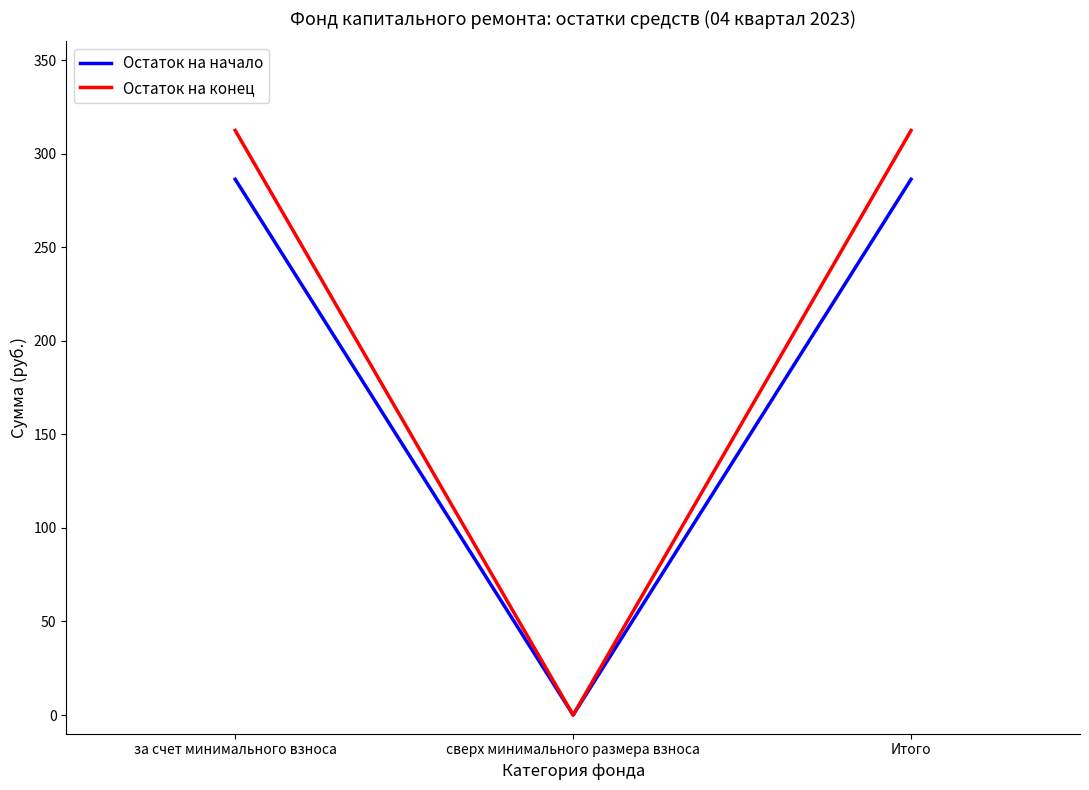

The Остаток на начало series shows 145.4 at Итого. True or false?

False